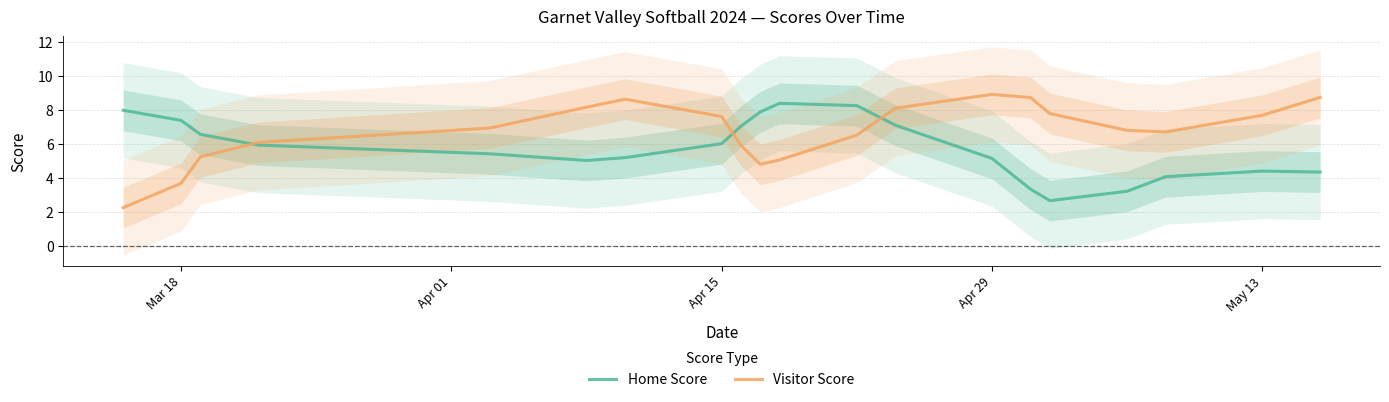

What is the highest value of the Visitor Score series?

8.9